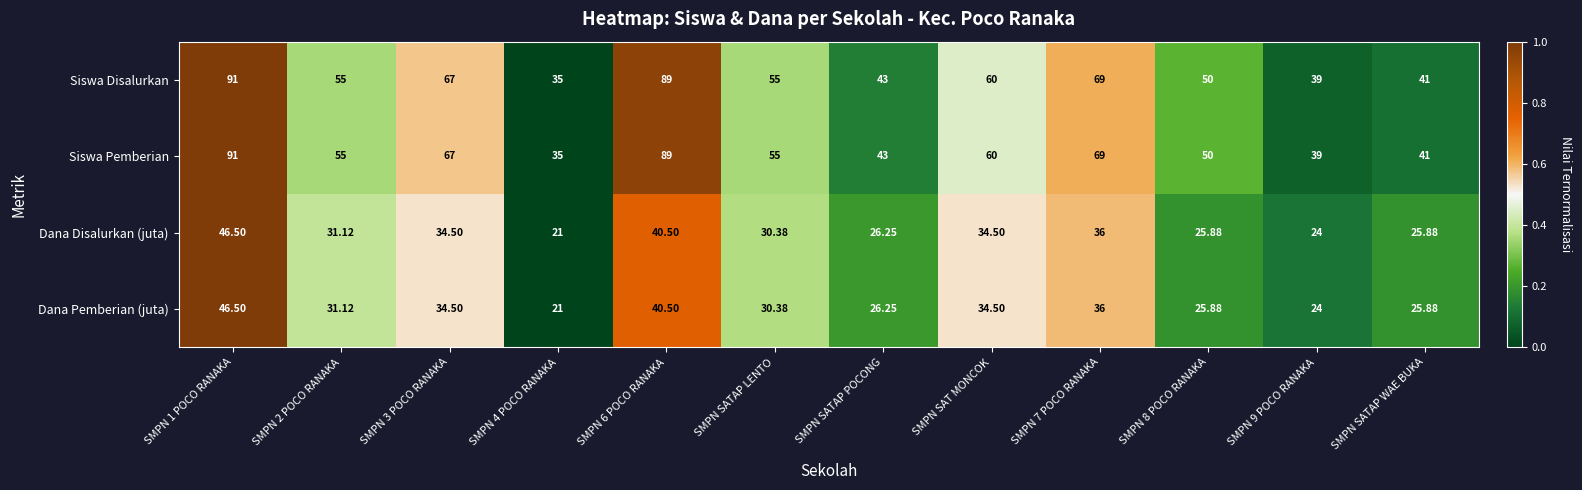

Is the value of Siswa Pemberian at SMPN 4 POCO RANAKA greater than the value of Dana Disalurkan (juta) at SMPN SATAP LENTO?

Yes